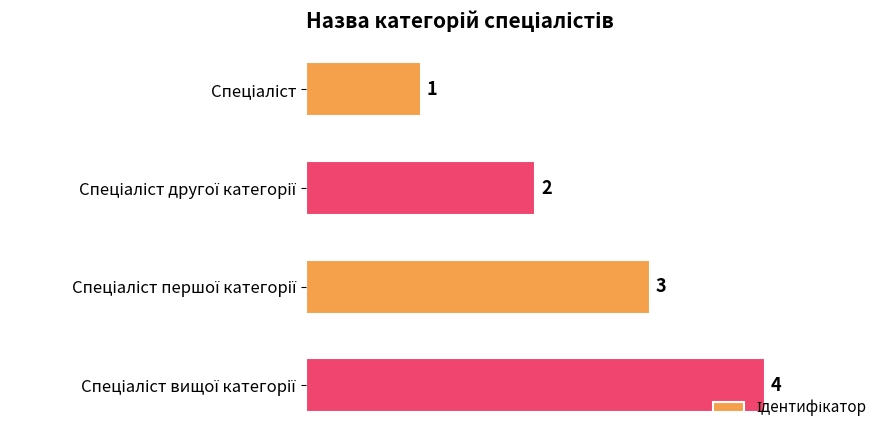

How many values are between 2 and 4?

3